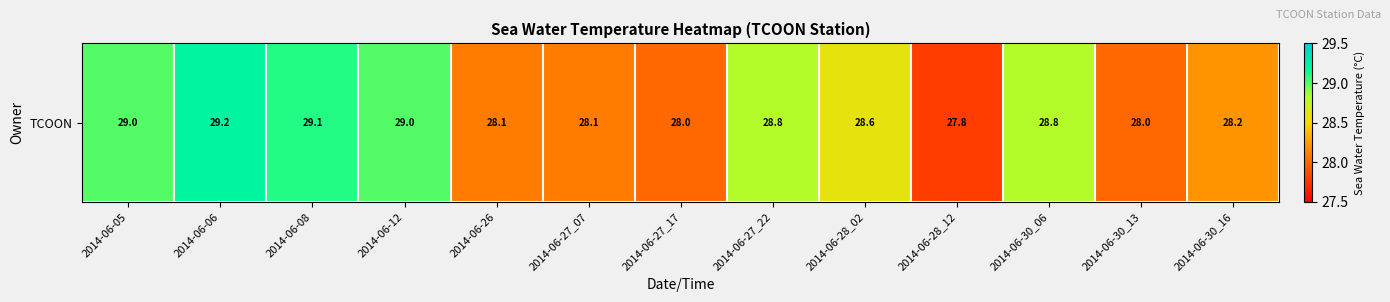

List the labels in order of value, largest first.

2014-06-06, 2014-06-08, 2014-06-05, 2014-06-12, 2014-06-27_22, 2014-06-30_06, 2014-06-28_02, 2014-06-30_16, 2014-06-26, 2014-06-27_07, 2014-06-27_17, 2014-06-30_13, 2014-06-28_12